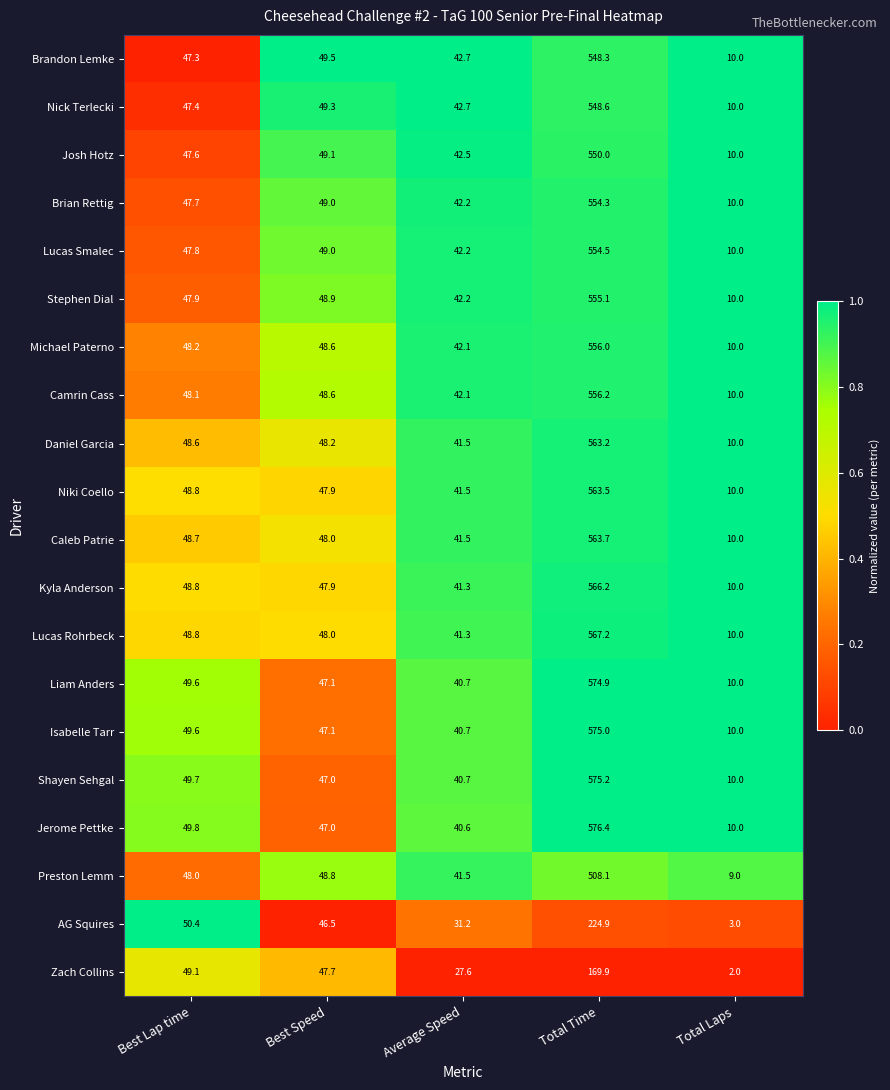

Which category has the lowest value across all series?

Total Laps